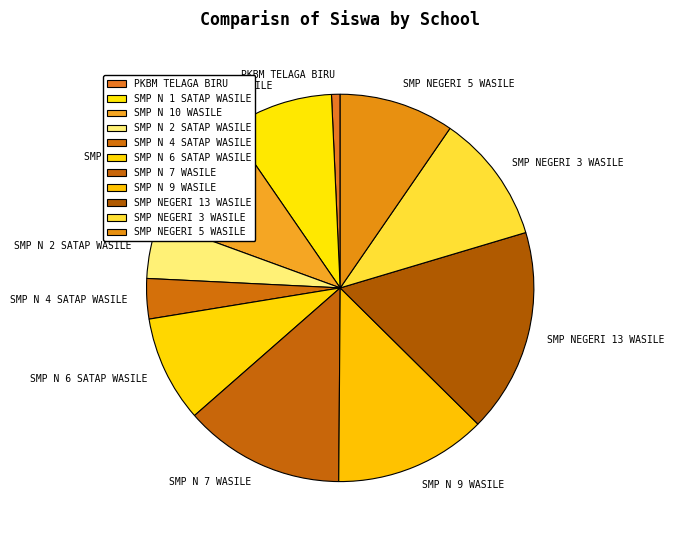

Do SMP N 6 SATAP WASILE and SMP N 2 SATAP WASILE together represent more than half of the pie?

No